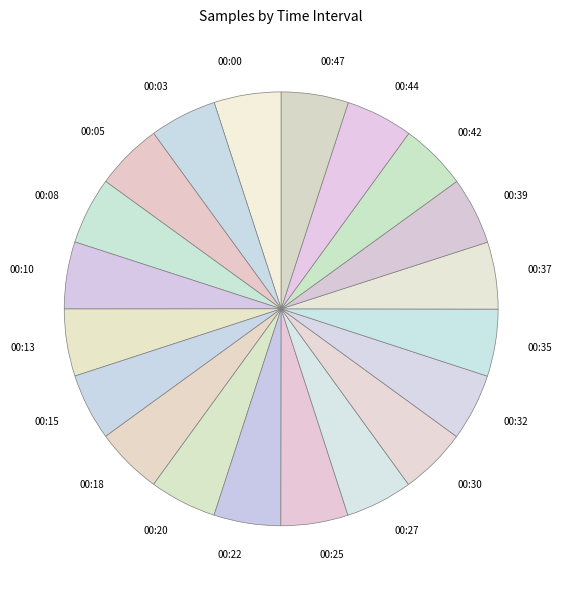

Approximately how many times larger is the value at 00:35 compared to 00:32?

1.0